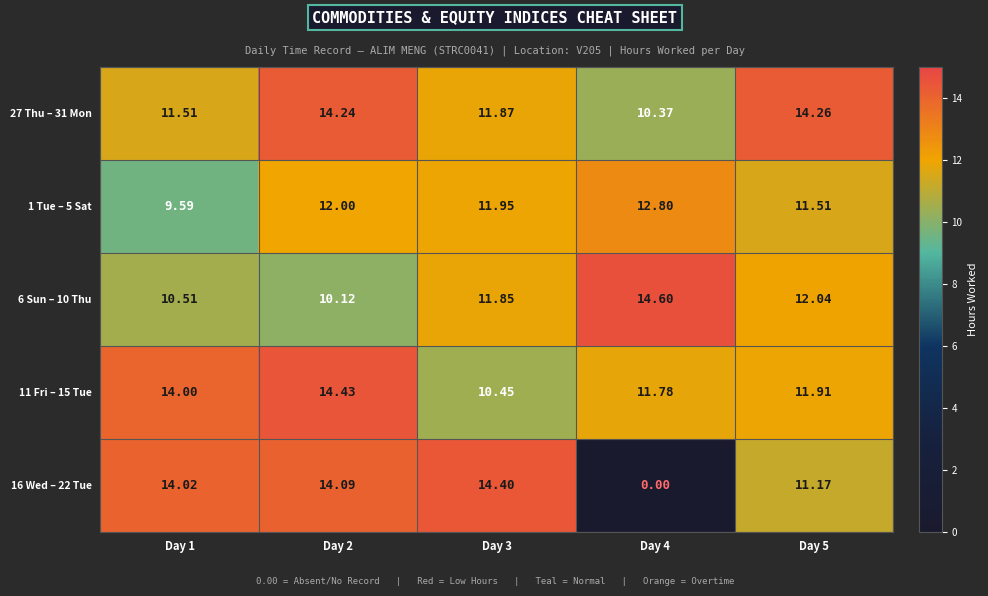

How many categories are shown in the chart?

5